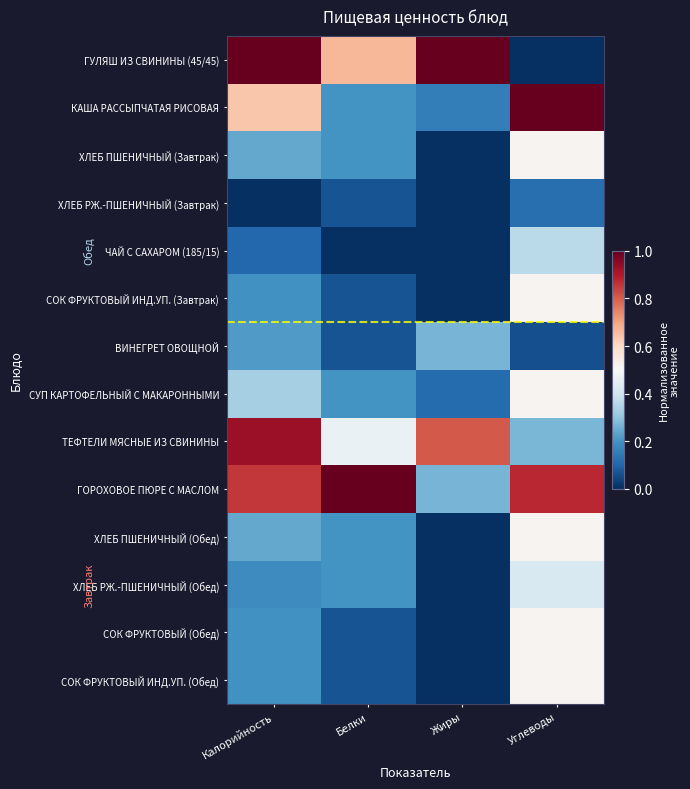

Which has a higher value, Белки or Калорийность?

Калорийность